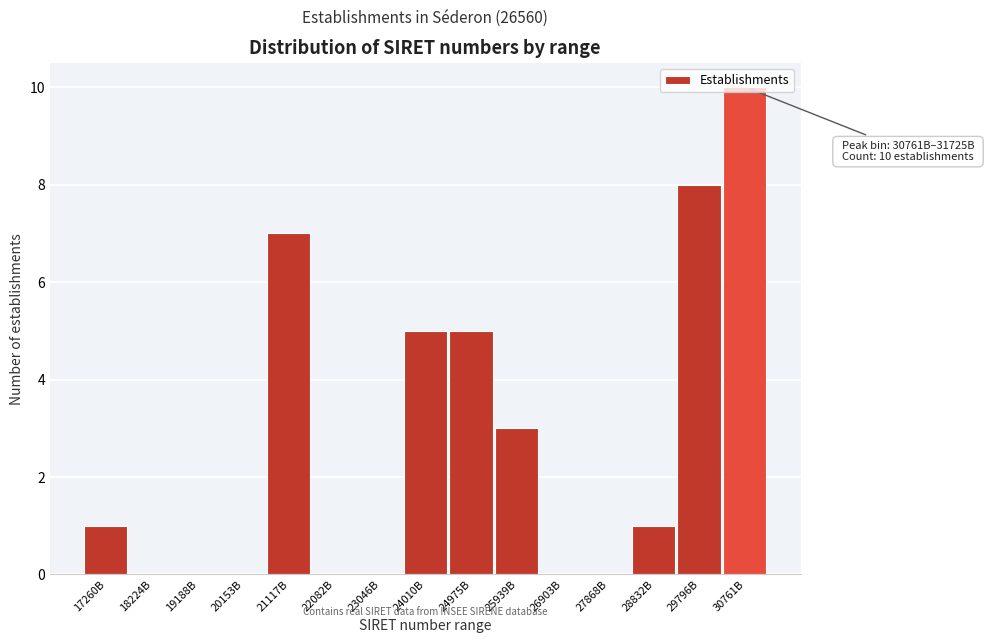

The value at 30761B is 10. True or false?

True